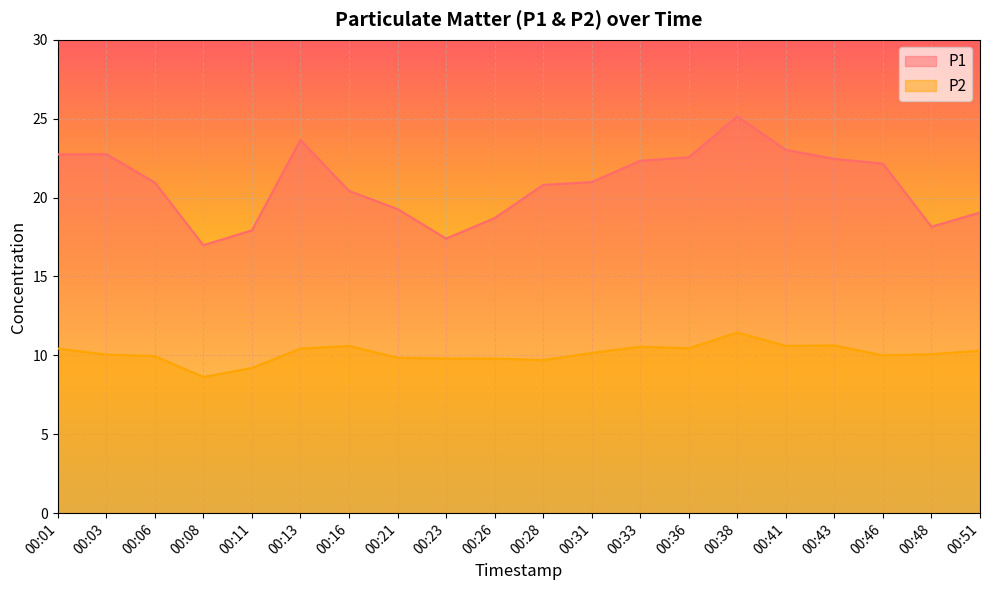

Is the value of P1 at 00:28 greater than the value of P2 at 00:36?

Yes